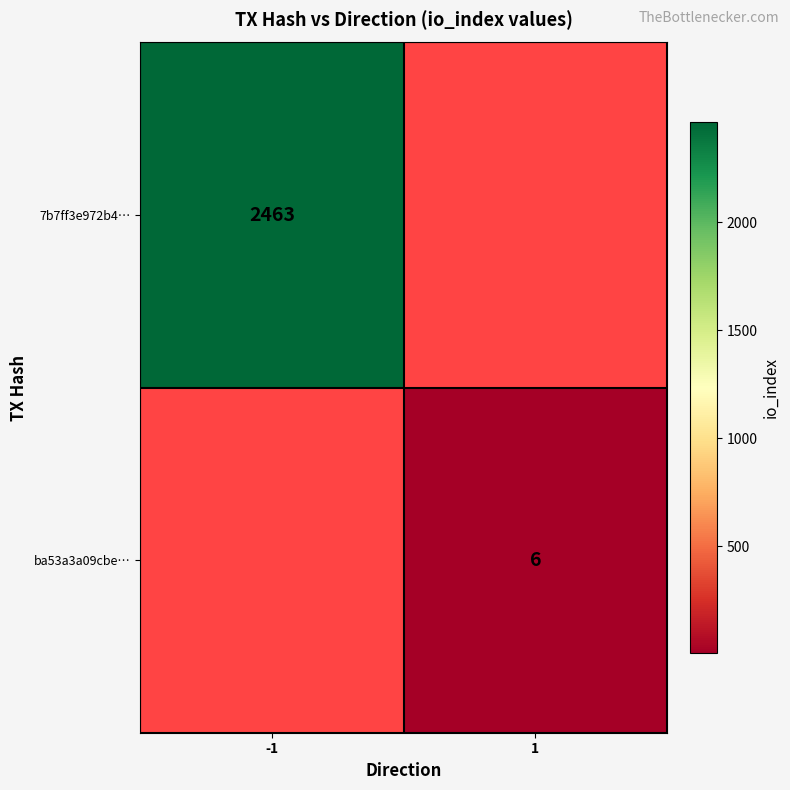

Is it true that 7b7ff3e972b4… equals 2463 at -1?

True